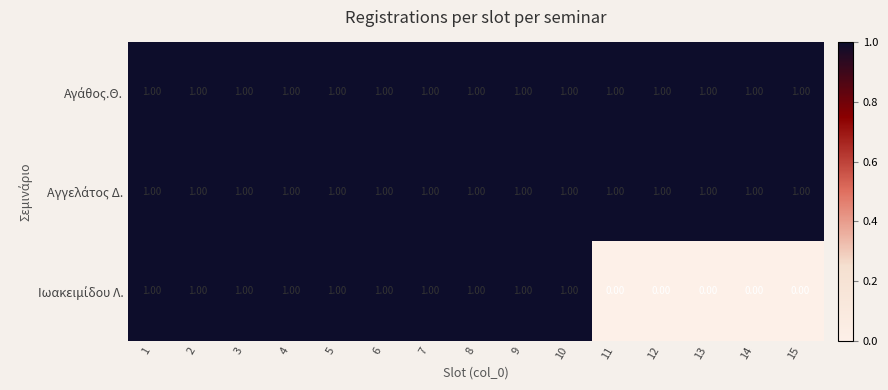

How many data points does each series have?

15